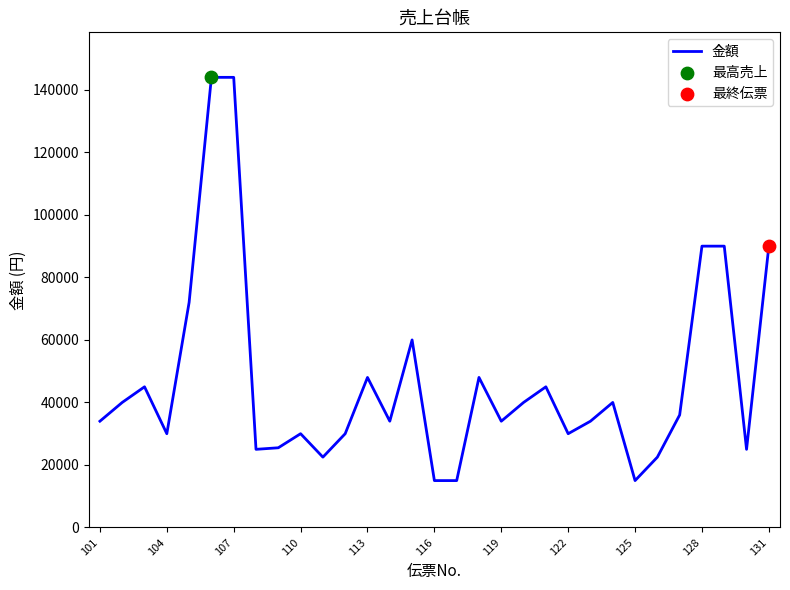

What is the difference between the maximum and minimum values?

129000